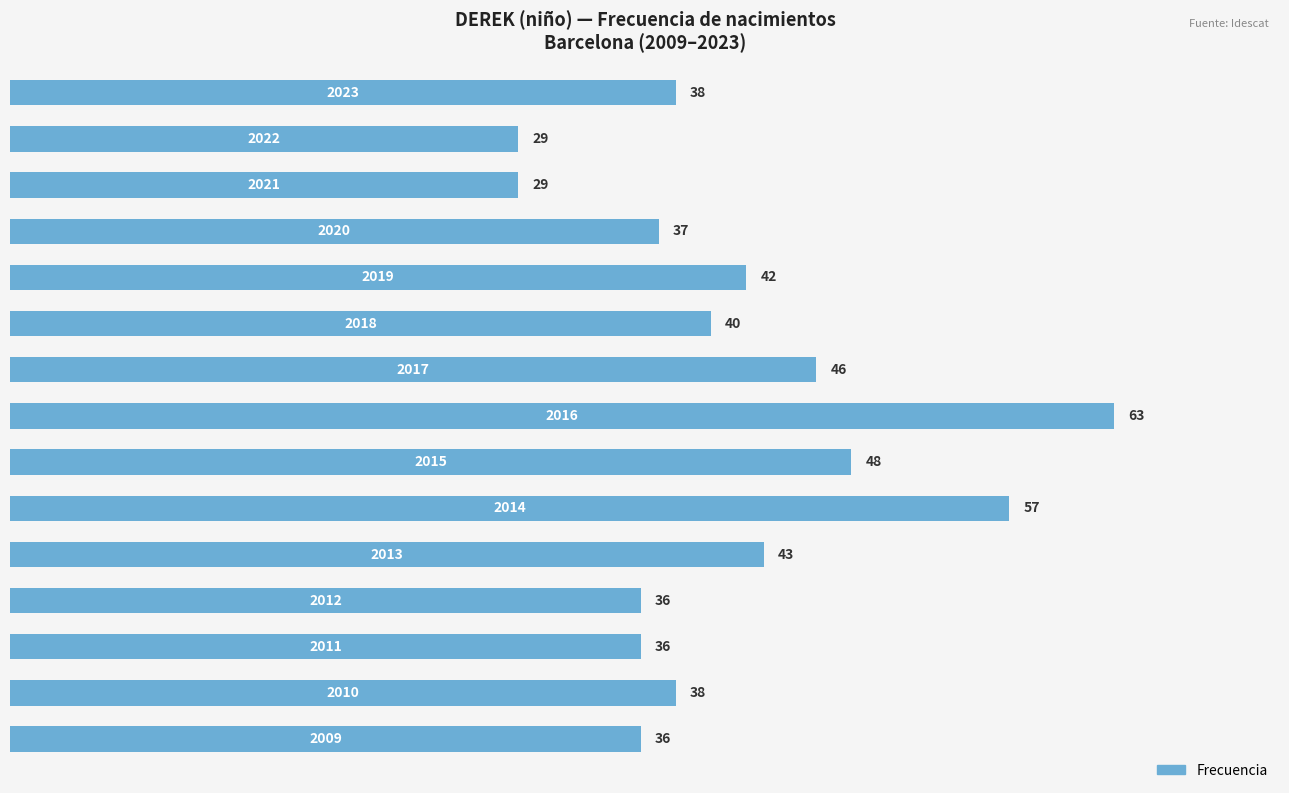

What is the difference between the maximum and second lowest values?

34